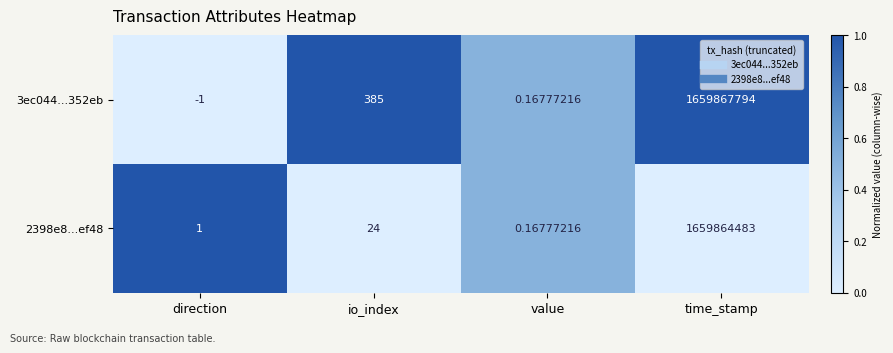

Is the value of 2398e8...ef48 at value greater than the value of 3ec044...352eb at time_stamp?

No